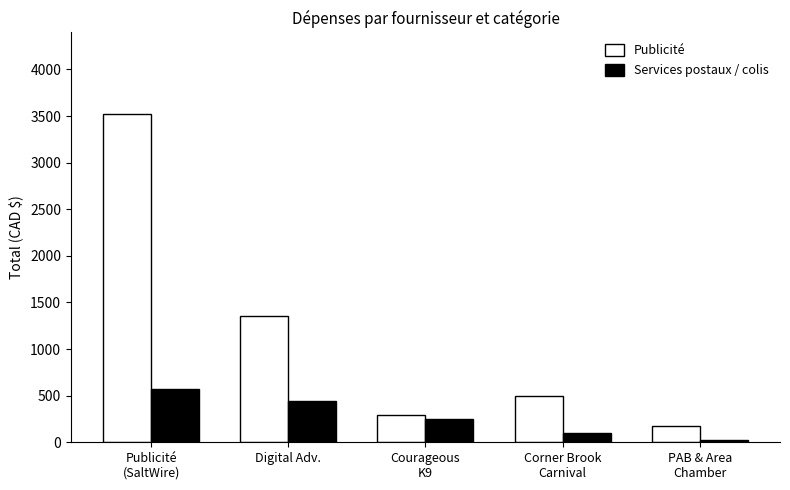

What is the difference between the maximum and minimum values in the Services postaux / colis series?

554.0